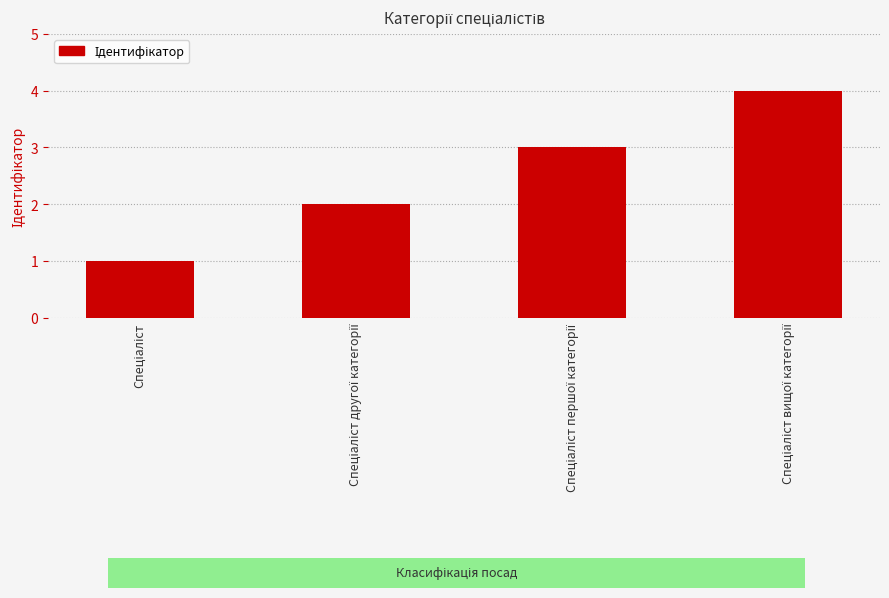

Does the chart contain any negative values?

No